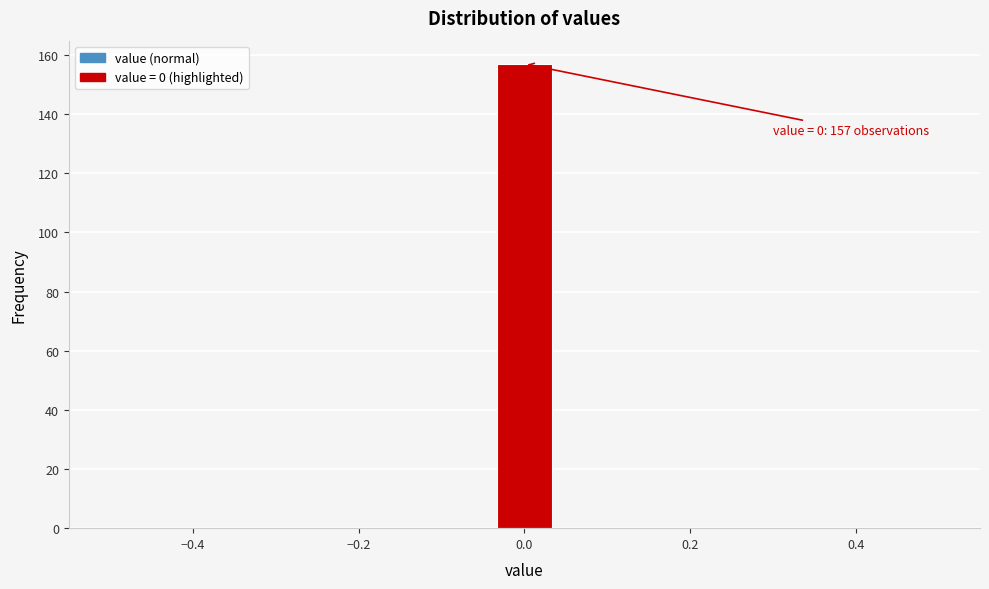

Read against the x-axis, roughly where is the centre of the tallest bar?

0.00